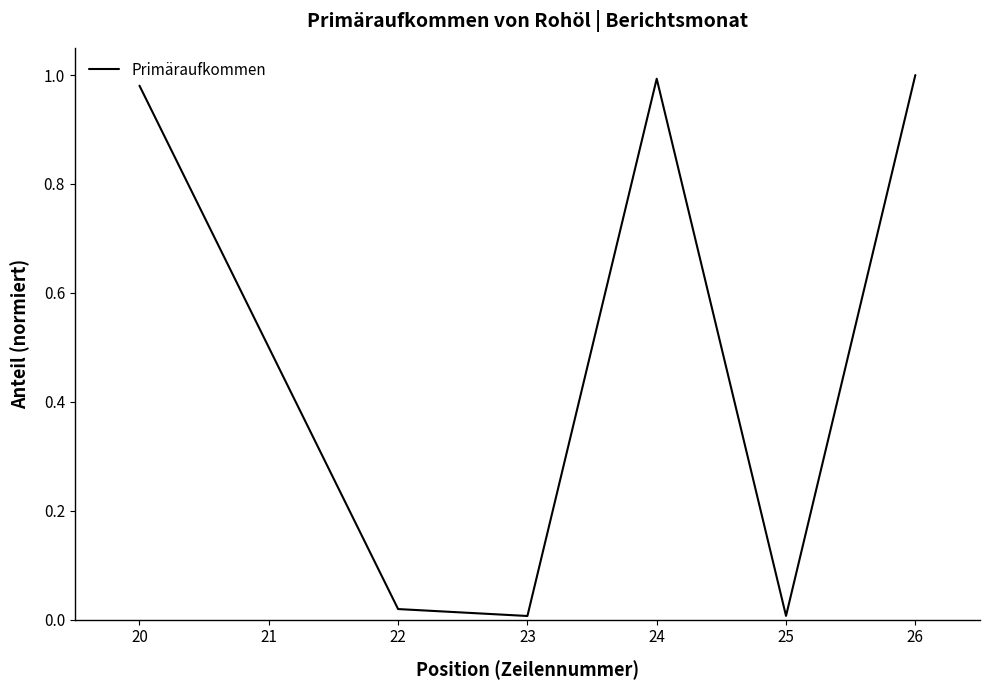

The chart shows a value of 1.5 at 26. True or false?

False